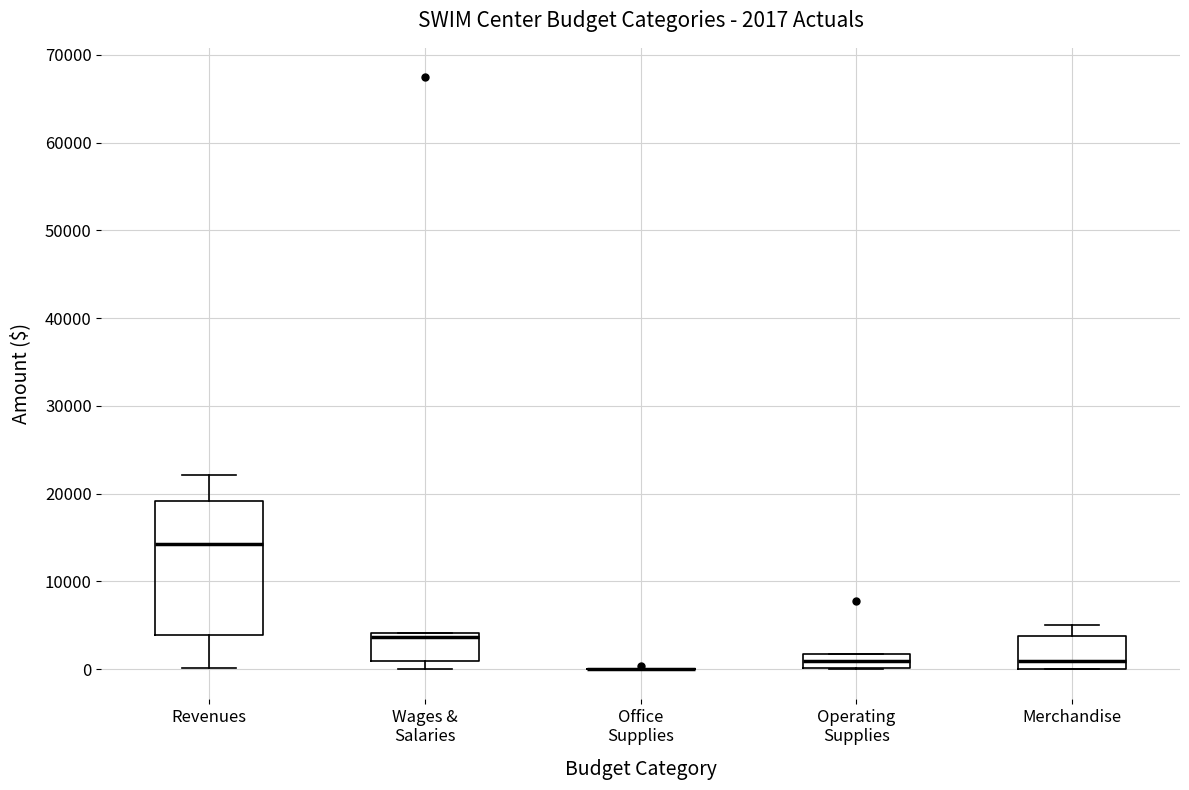

Which box is the tallest, from its lower edge to its upper edge?

Revenues